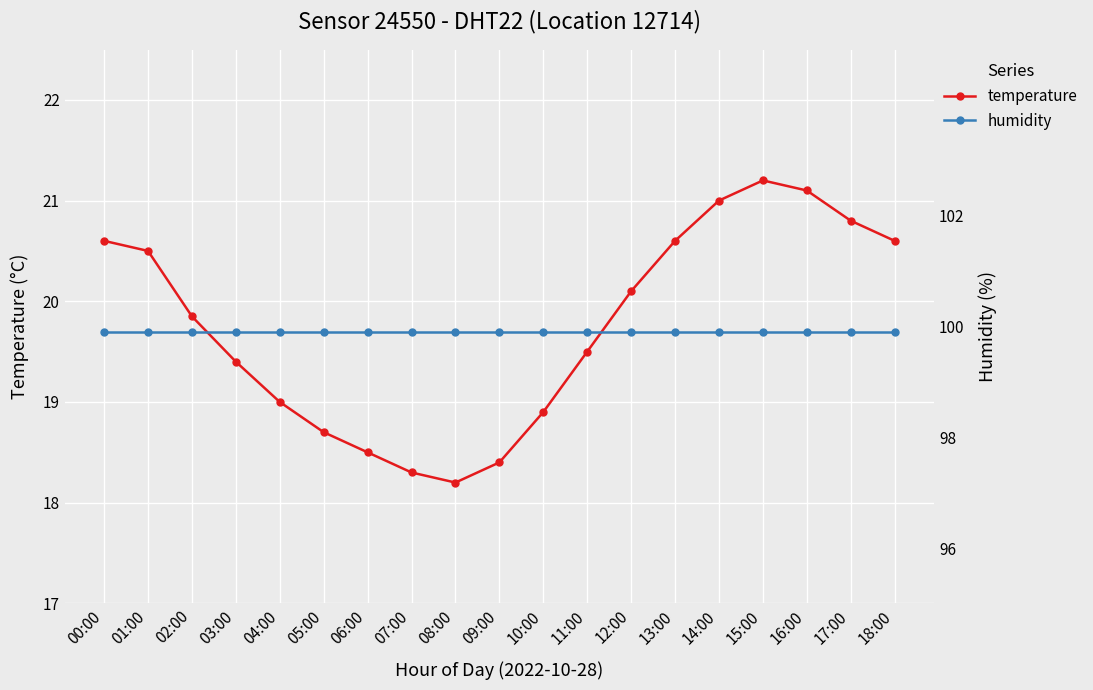

True or false: temperature and humidity intersect in this chart.

False